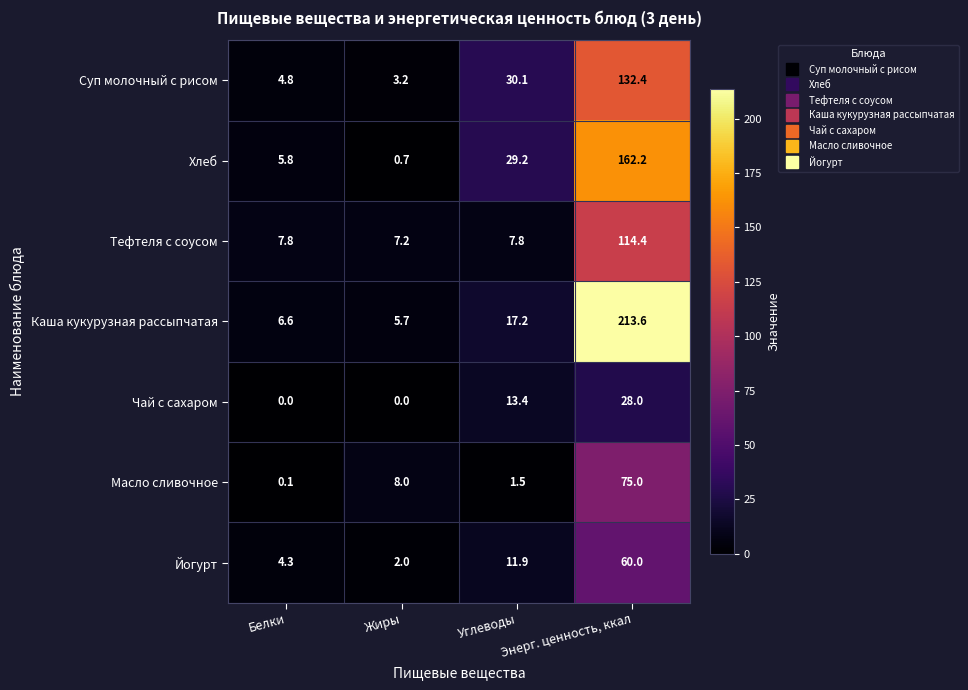

The value of Тефтеля с соусом at Белки is 7.8. True or false?

True